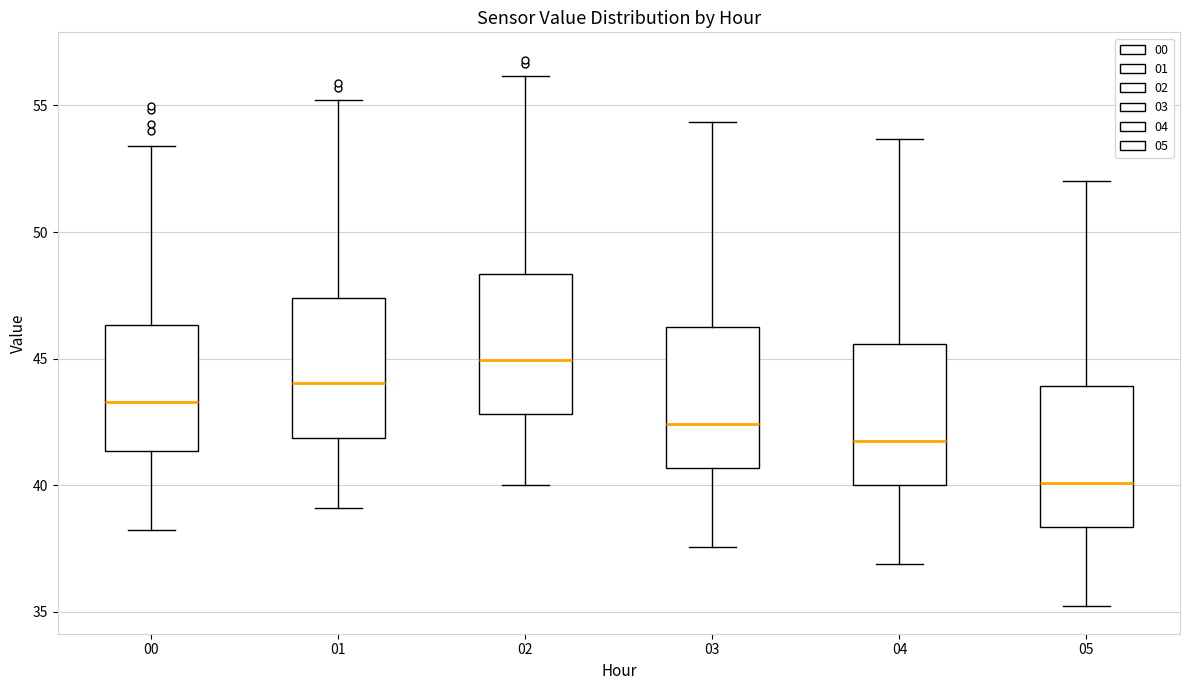

Reading left to right, transcribe this box plot: for each box, give where its median line is, the range the box spans, and where its two whiskers end, as read against the y-axis. The values are not printed on the chart, so give them approximately, as read against the axis.

00: median 43.5, box 41.5 to 46.5, whiskers 38.0 to 53.5
01: median 44.0, box 42.0 to 47.5, whiskers 39.0 to 55.0
02: median 45.0, box 43.0 to 48.5, whiskers 40.0 to 56.0
03: median 42.5, box 40.5 to 46.5, whiskers 37.5 to 54.5
04: median 42.0, box 40.0 to 45.5, whiskers 37.0 to 53.5
05: median 40.0, box 38.5 to 44.0, whiskers 35.0 to 52.0